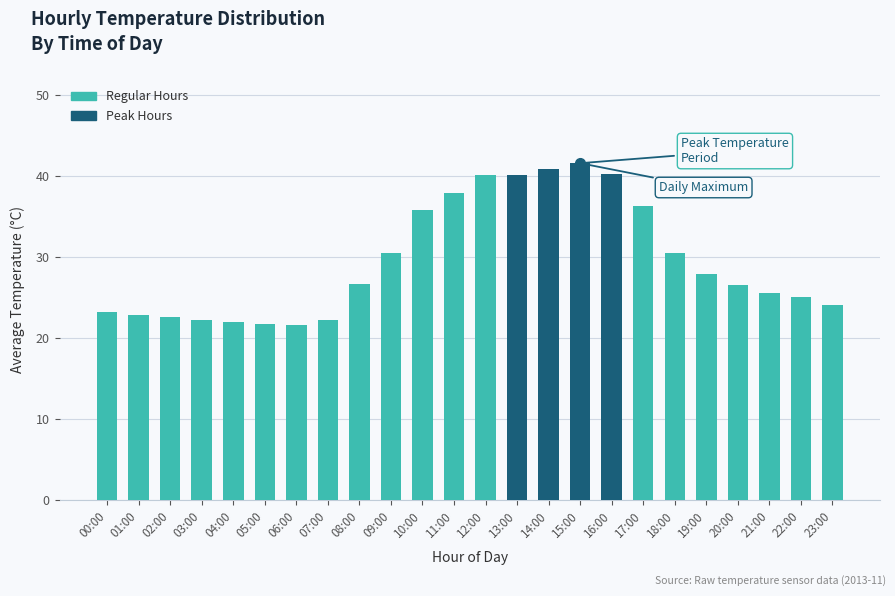

The chart shows a value of 22.2 at 07:00. True or false?

True